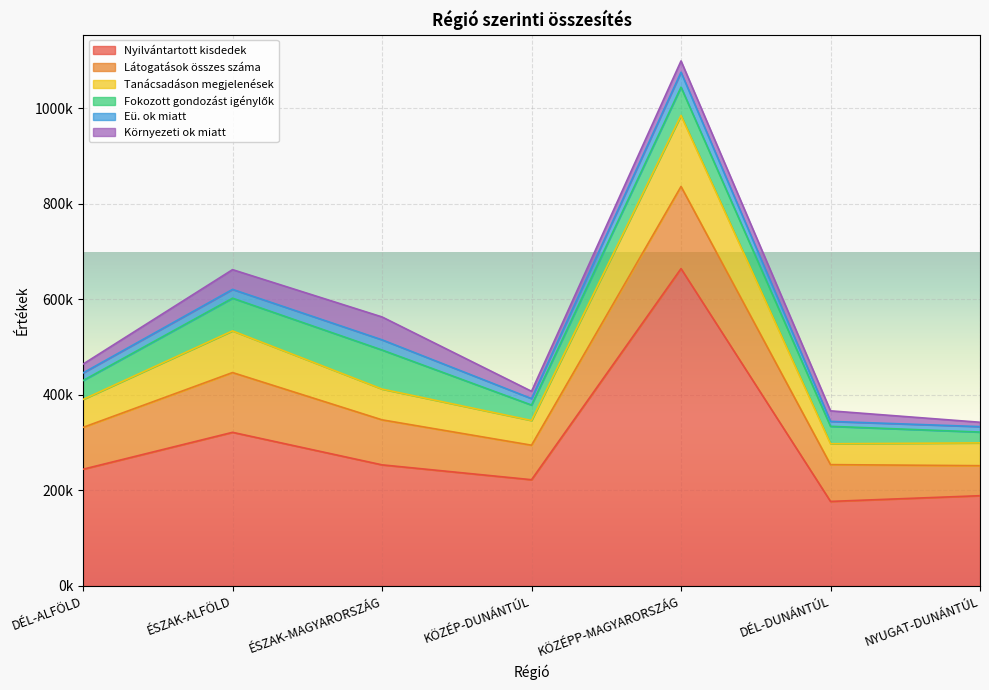

At which category does the chart reach its minimum across all series?

DÉL-DUNÁNTÚL